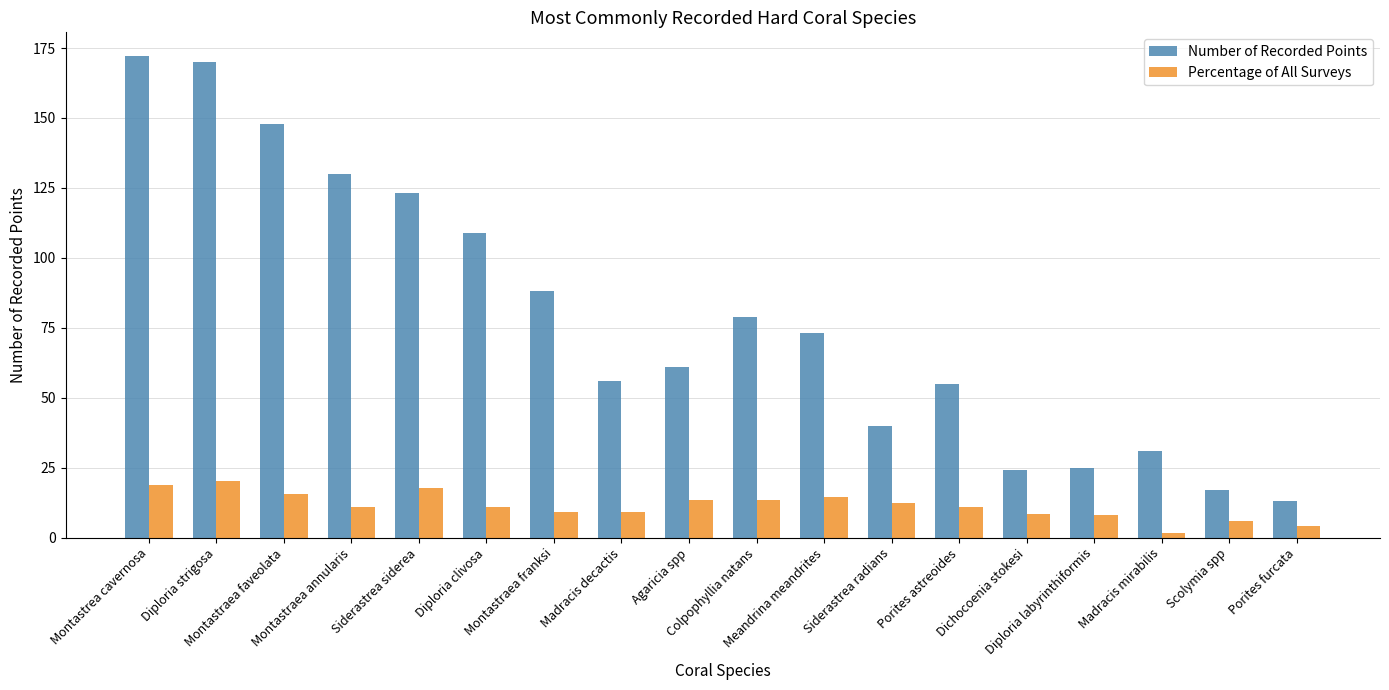

What is the highest value of the Percentage of All Surveys series?

20.4